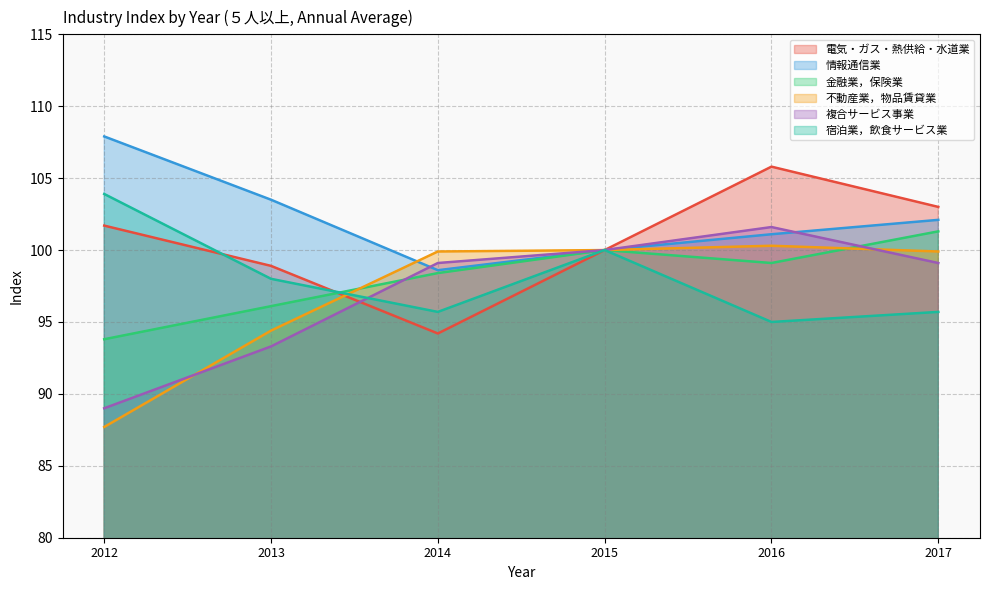

What is the maximum value shown in the chart?

107.9